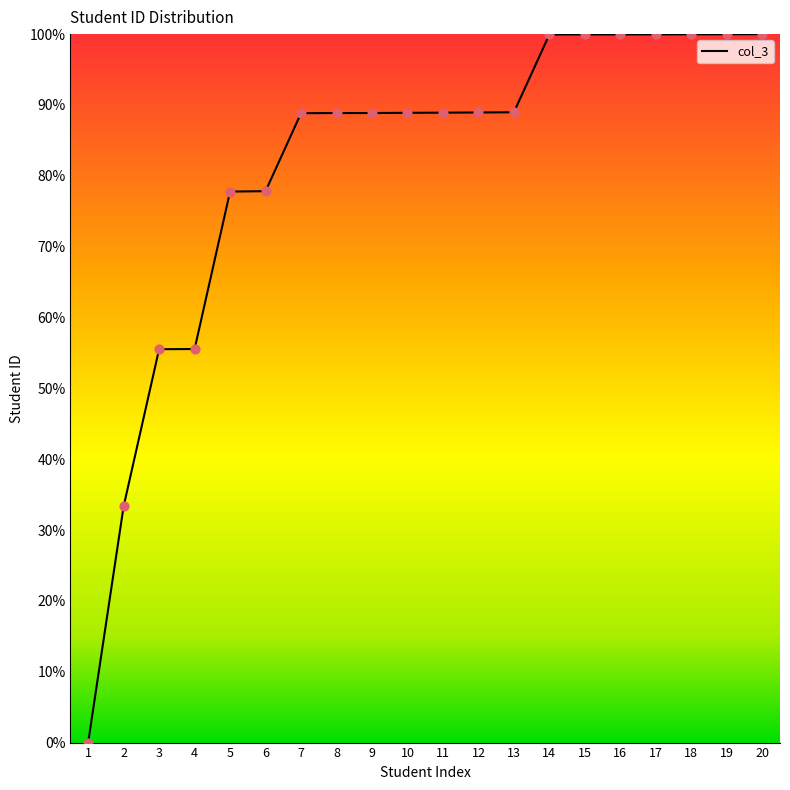

What is the ratio of the value at 20 to the value at 14?

1.0